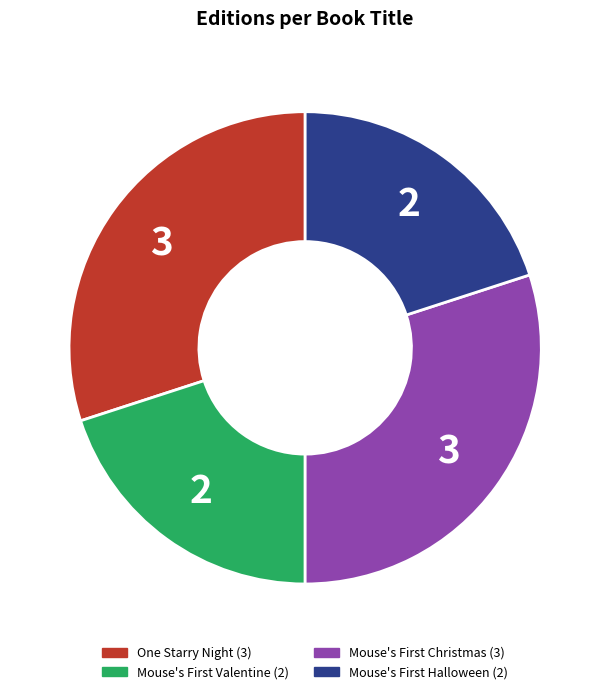

The One Starry Night slice represents 30% of the pie. True or false?

True